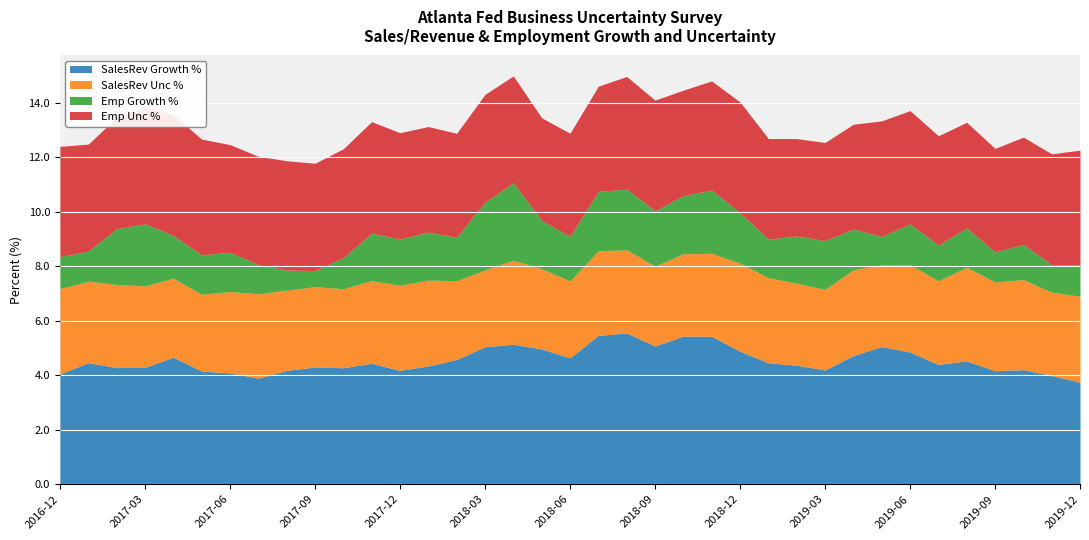

Which series has the largest total across all categories?

SalesRevGrowth_percent